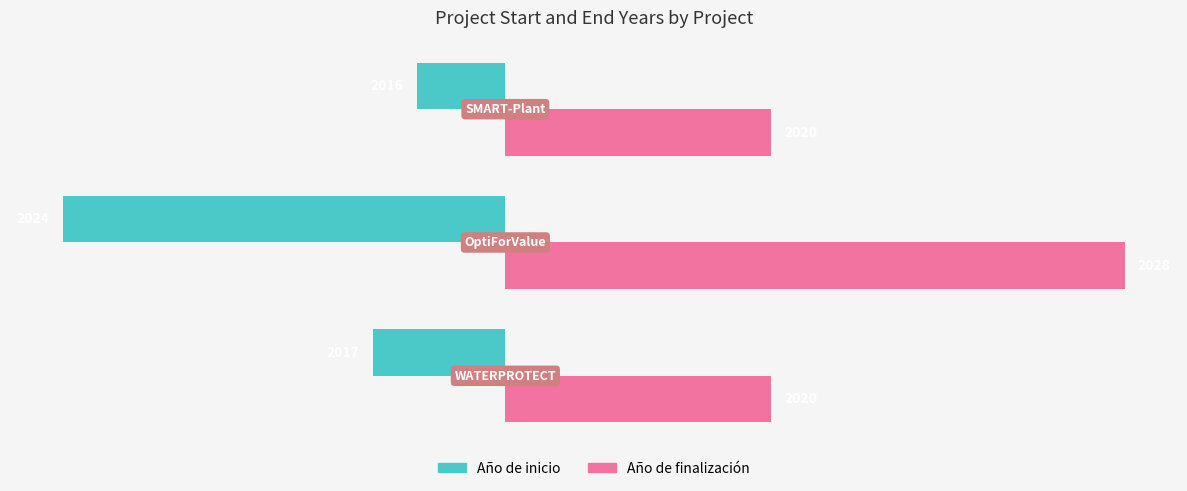

What are all the series names shown in the legend?

Año de inicio, Año de finalización